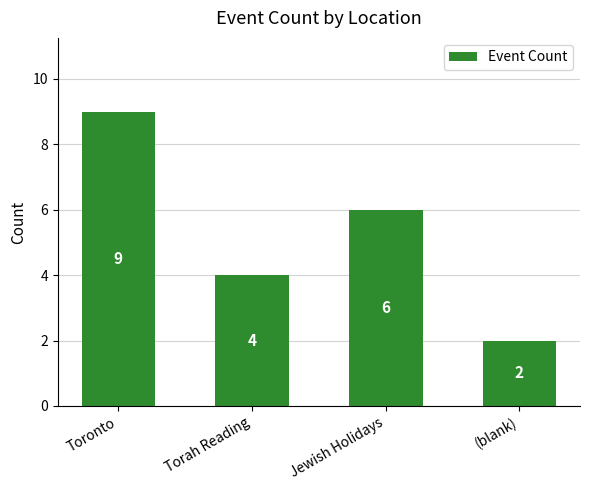

What is the ratio of the value at Toronto to the value at Torah Reading?

2.2